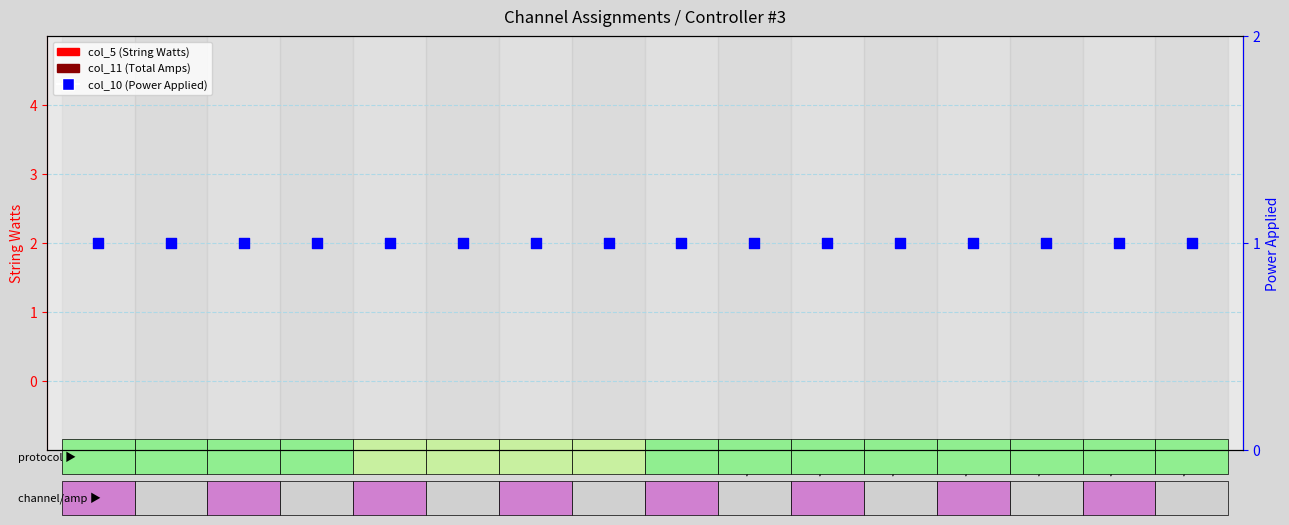

What are all the series names shown in the legend?

col_5 (String Watts), col_11 (Total Amps), col_10 (Power Applied)